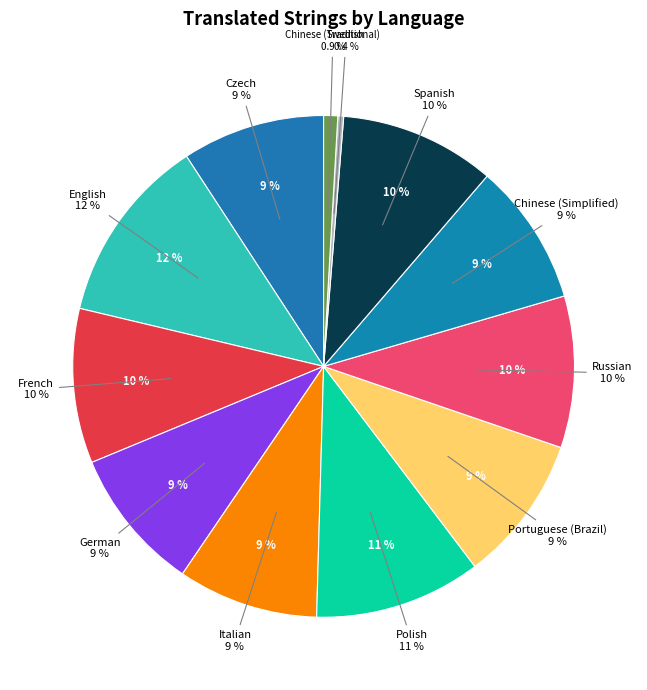

To the nearest percent, what is the difference between the largest and smallest slice percentages?

12%